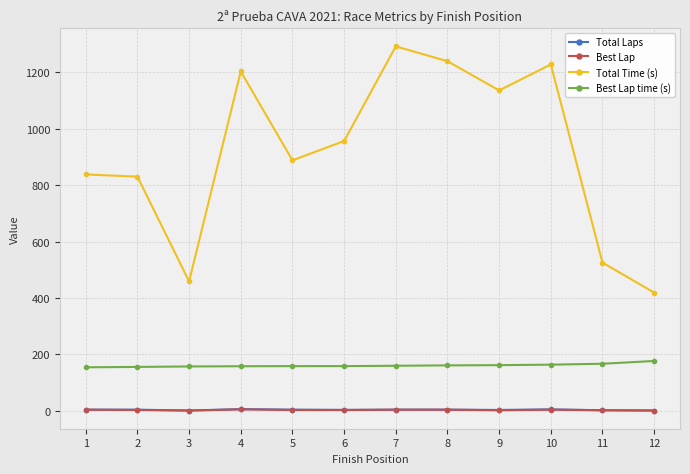

At which label does Best Lap first exceed 3?

1